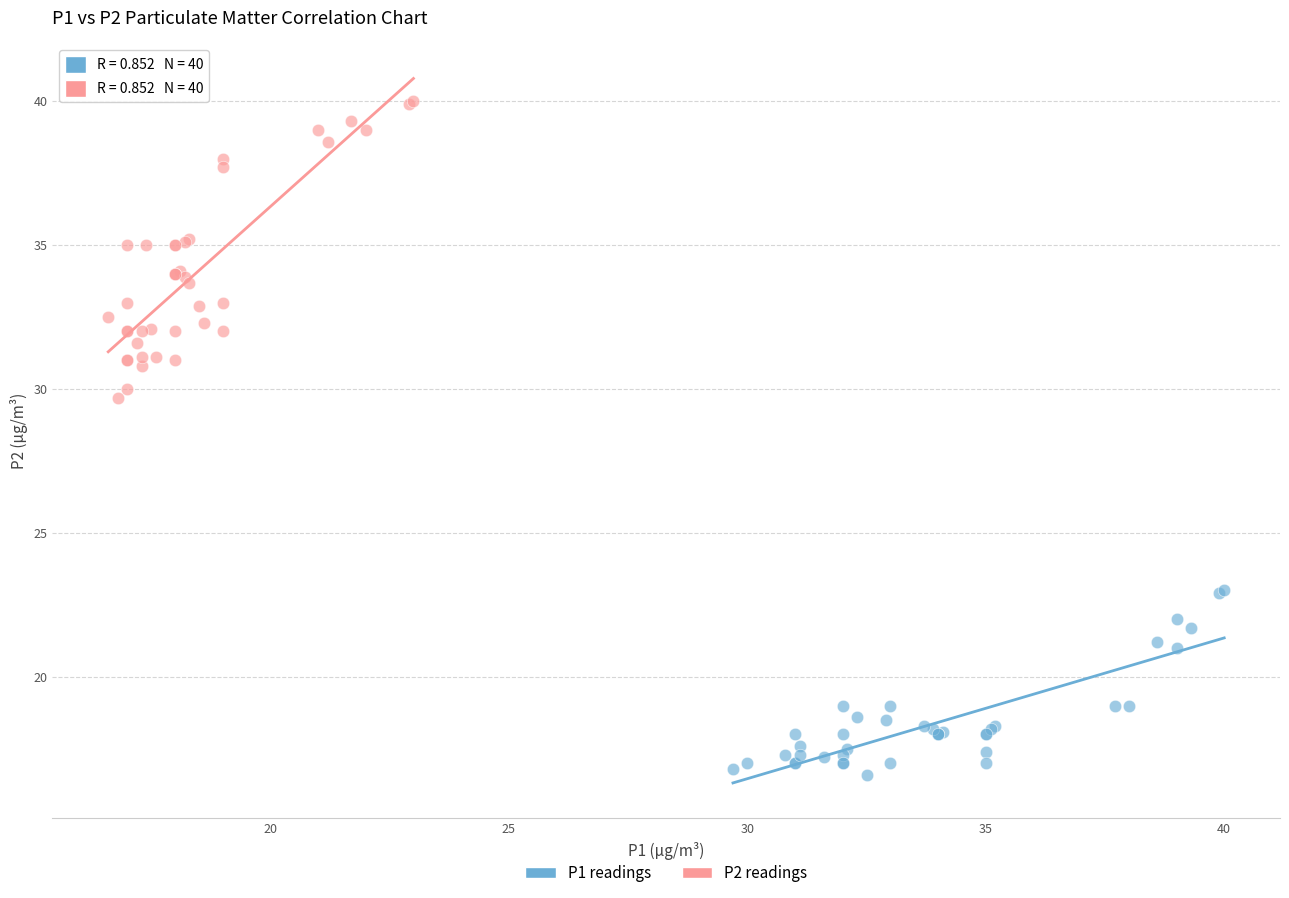

Which series contains the highest Y value?

P2 readings